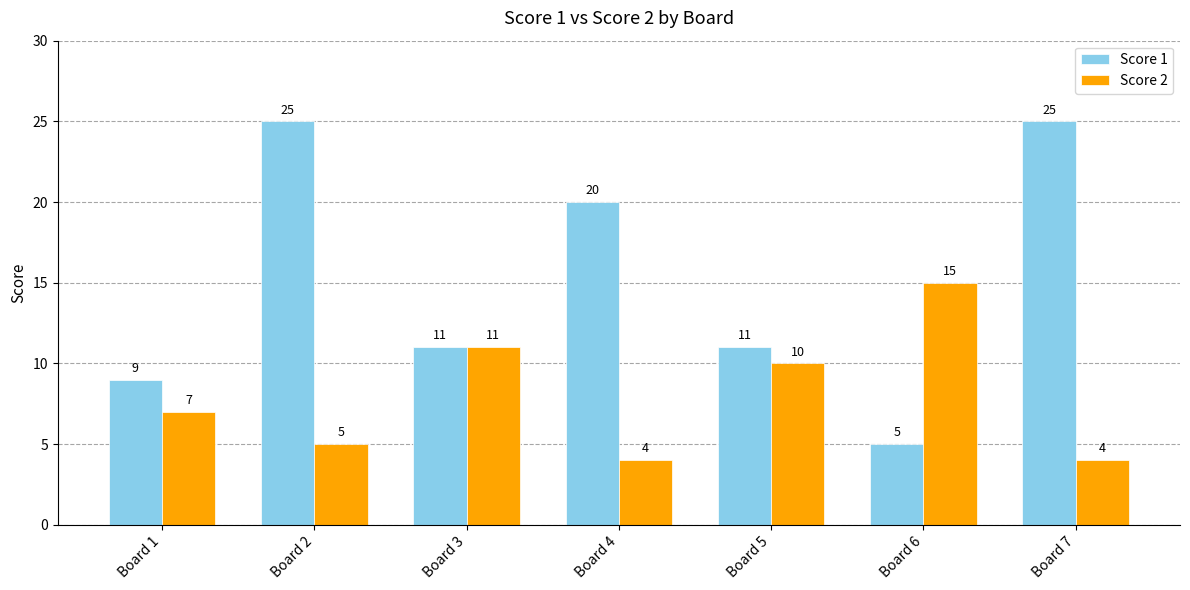

Reading right to left, extract all data points from this chart.

Score 1: 25	5	11	20	11	25	9
Score 2: 4	15	10	4	11	5	7